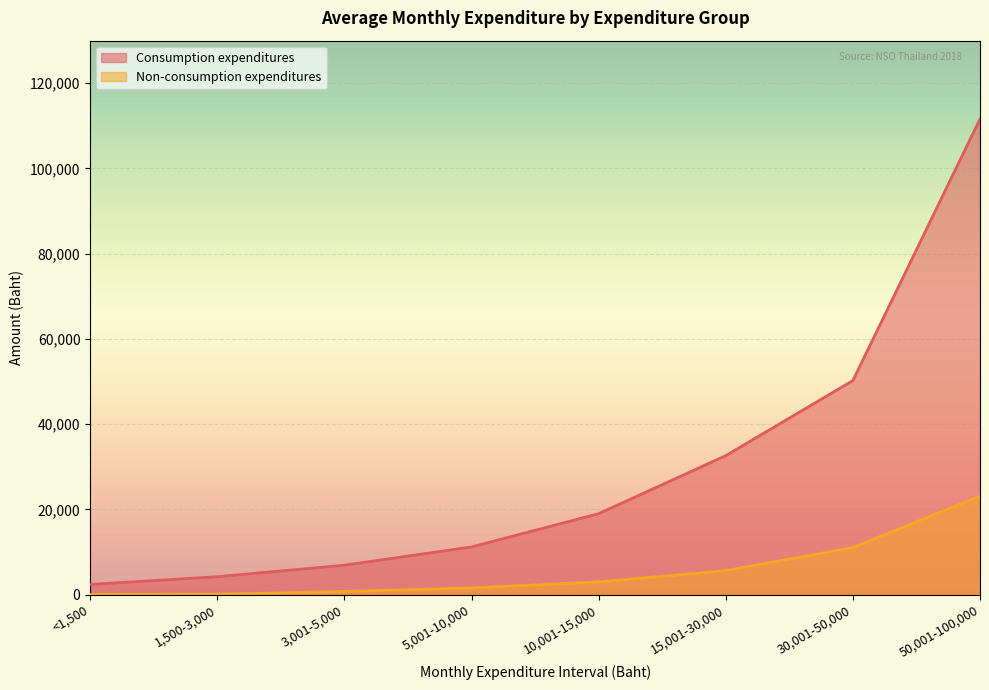

At which category is the sum across all series the highest?

50,001-100,000